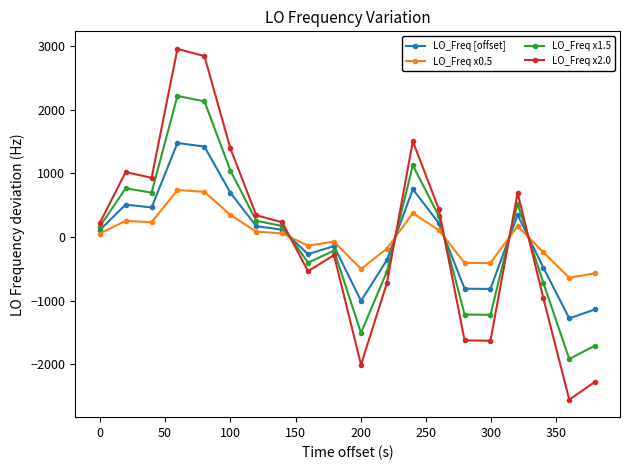

What is the value of the LO_Freq x0.5 point at the 2nd from the left?

255.3